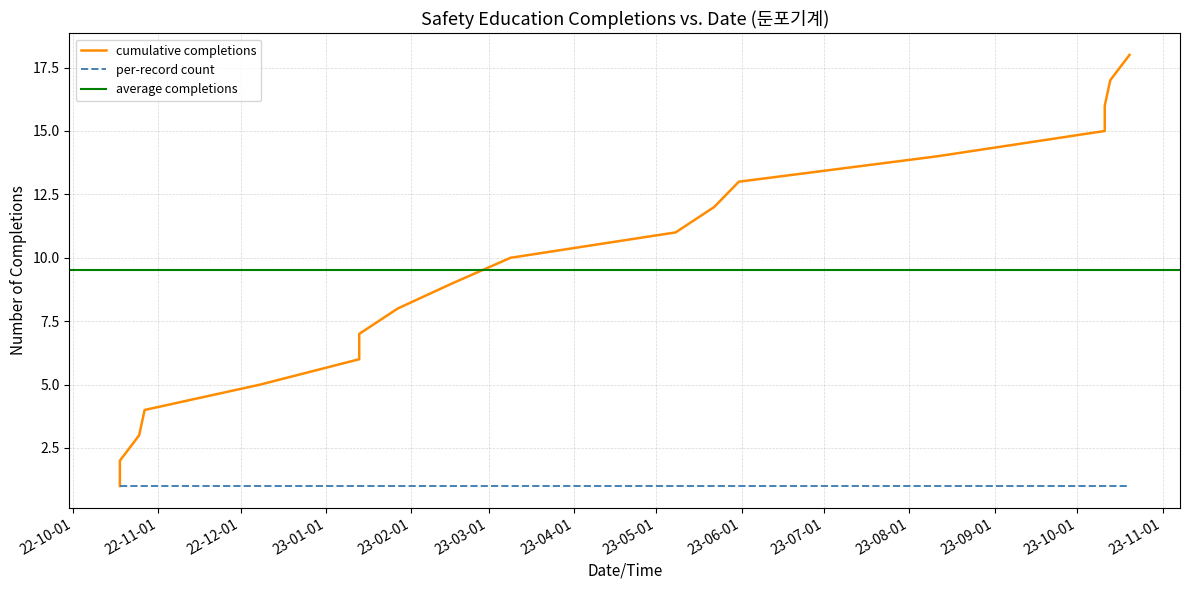

What is the maximum value shown in the chart?

18